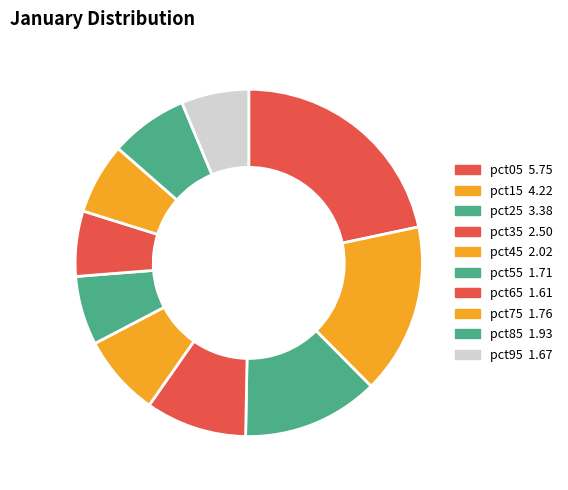

Which category has the biggest portion of the pie?

pct05